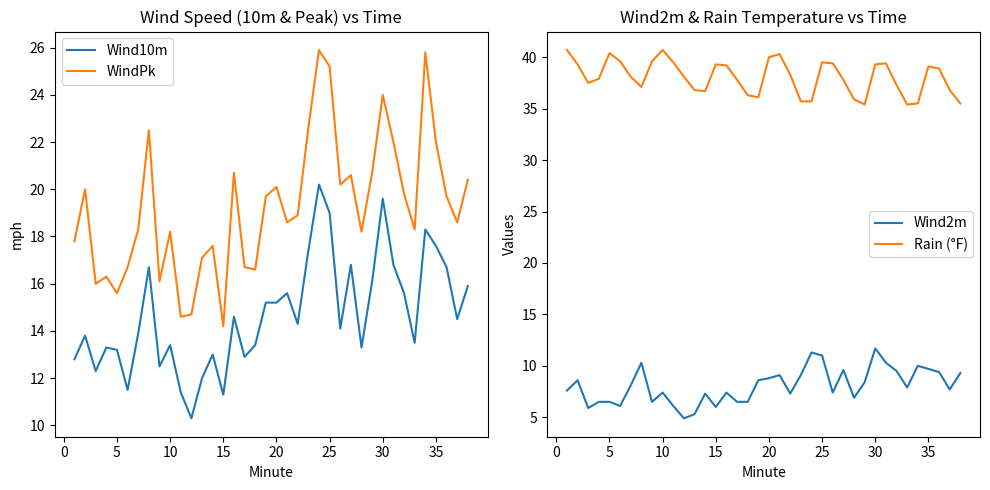

What are all the series names shown in the legend?

Wind10m, WindPk, Wind2m, Rain (°F)